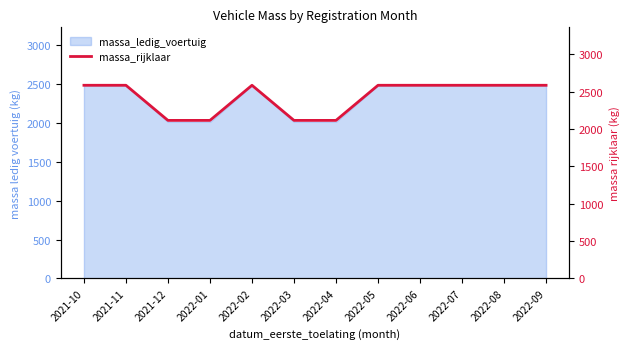

What is the label of the 4th point from the left?

2022-01